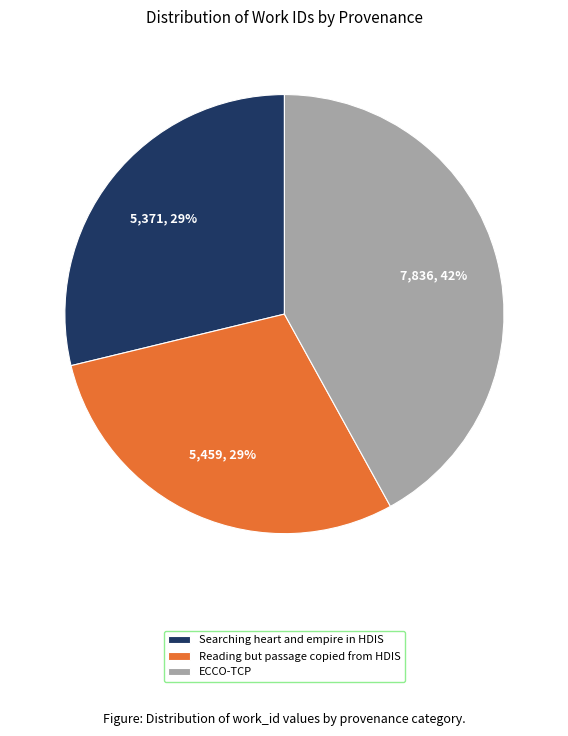

Which has a higher value, ECCO-TCP or Searching heart and empire in HDIS?

ECCO-TCP